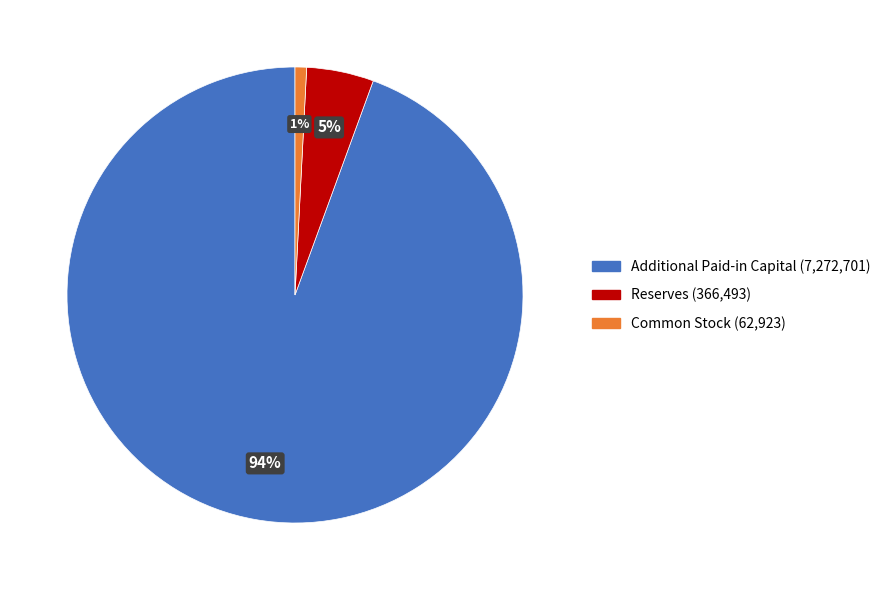

Which category has the biggest portion of the pie?

Additional Paid-in Capital